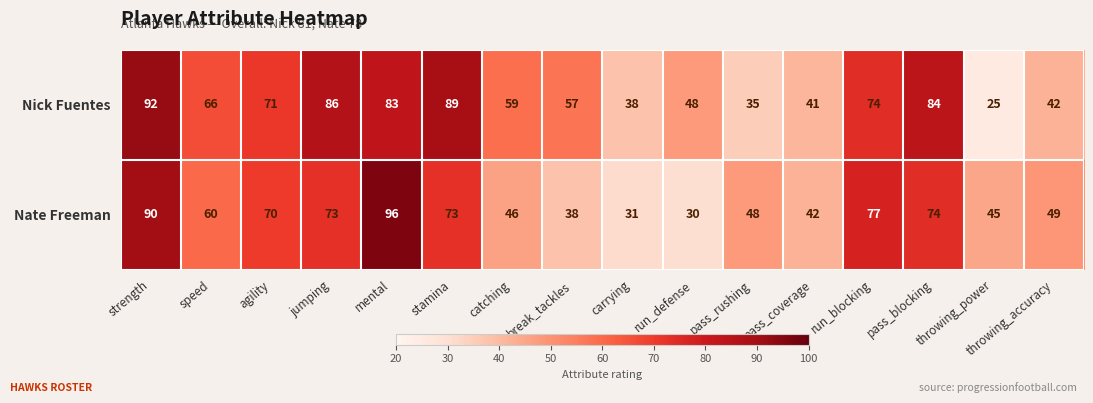

Which category has the lowest value across all series?

throwing_power